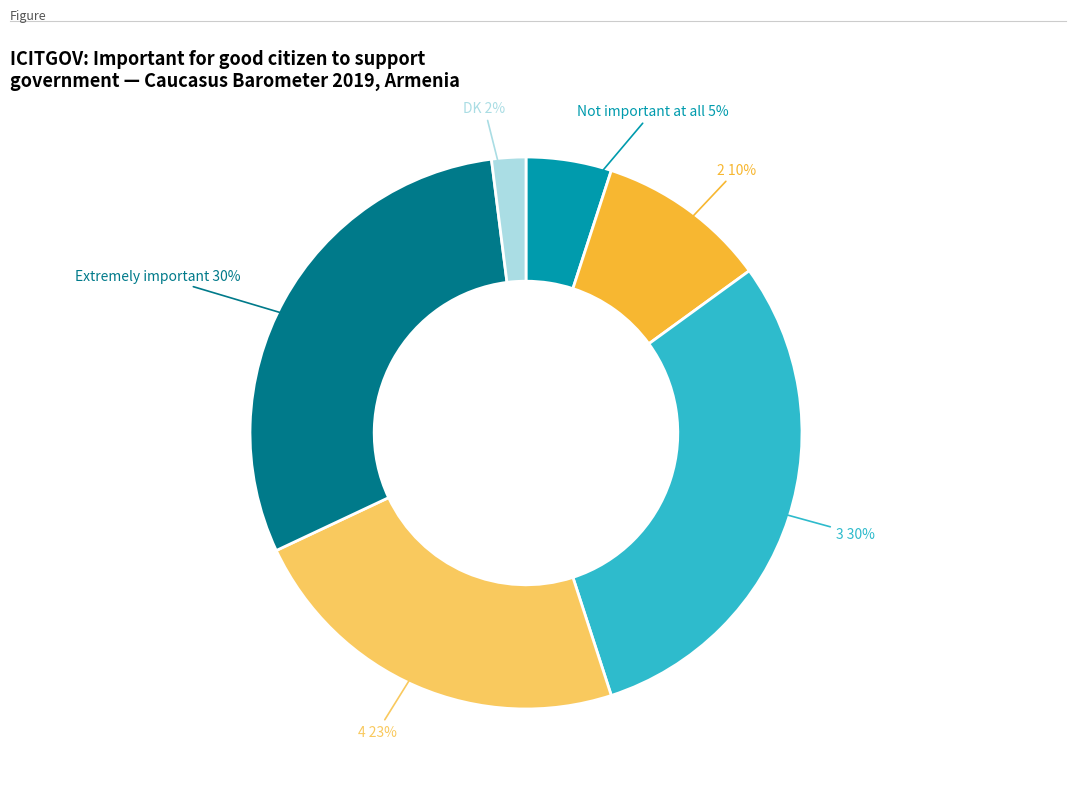

To the nearest percent, what is the average slice percentage?

17%